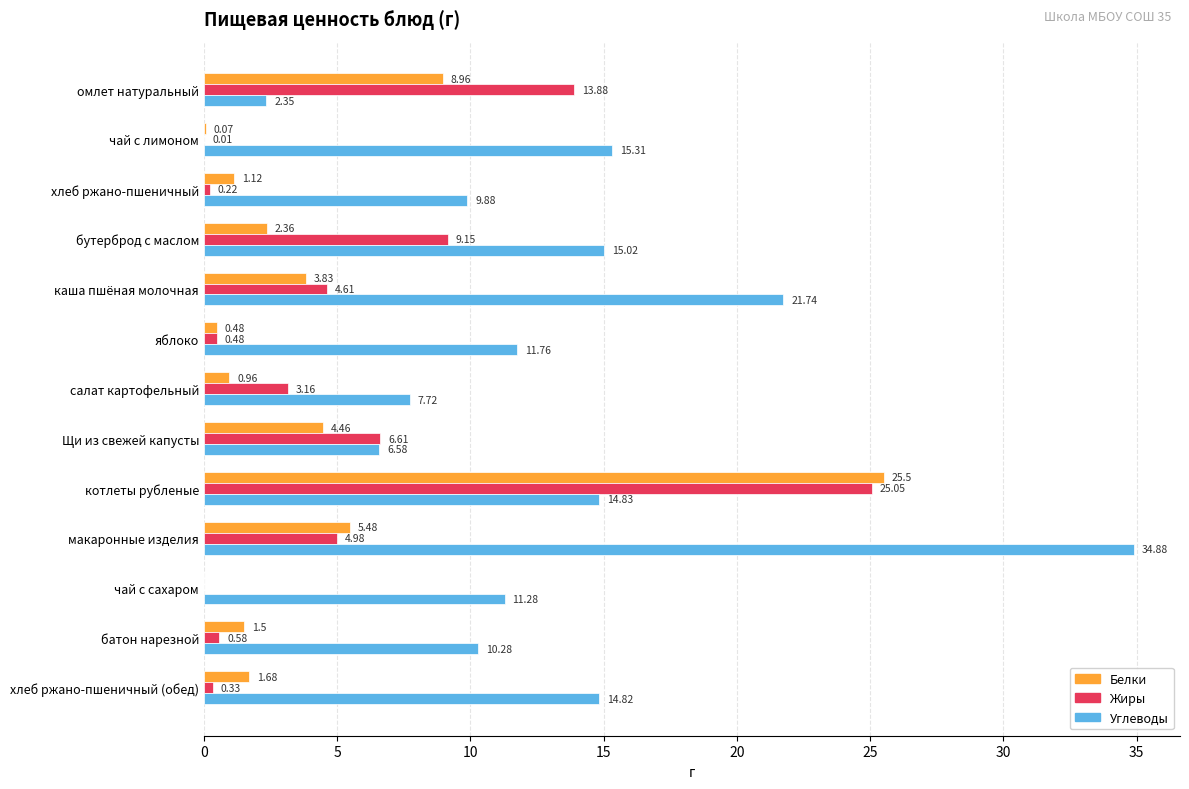

Where is Белки nearest to the value 12?

омлет натуральный